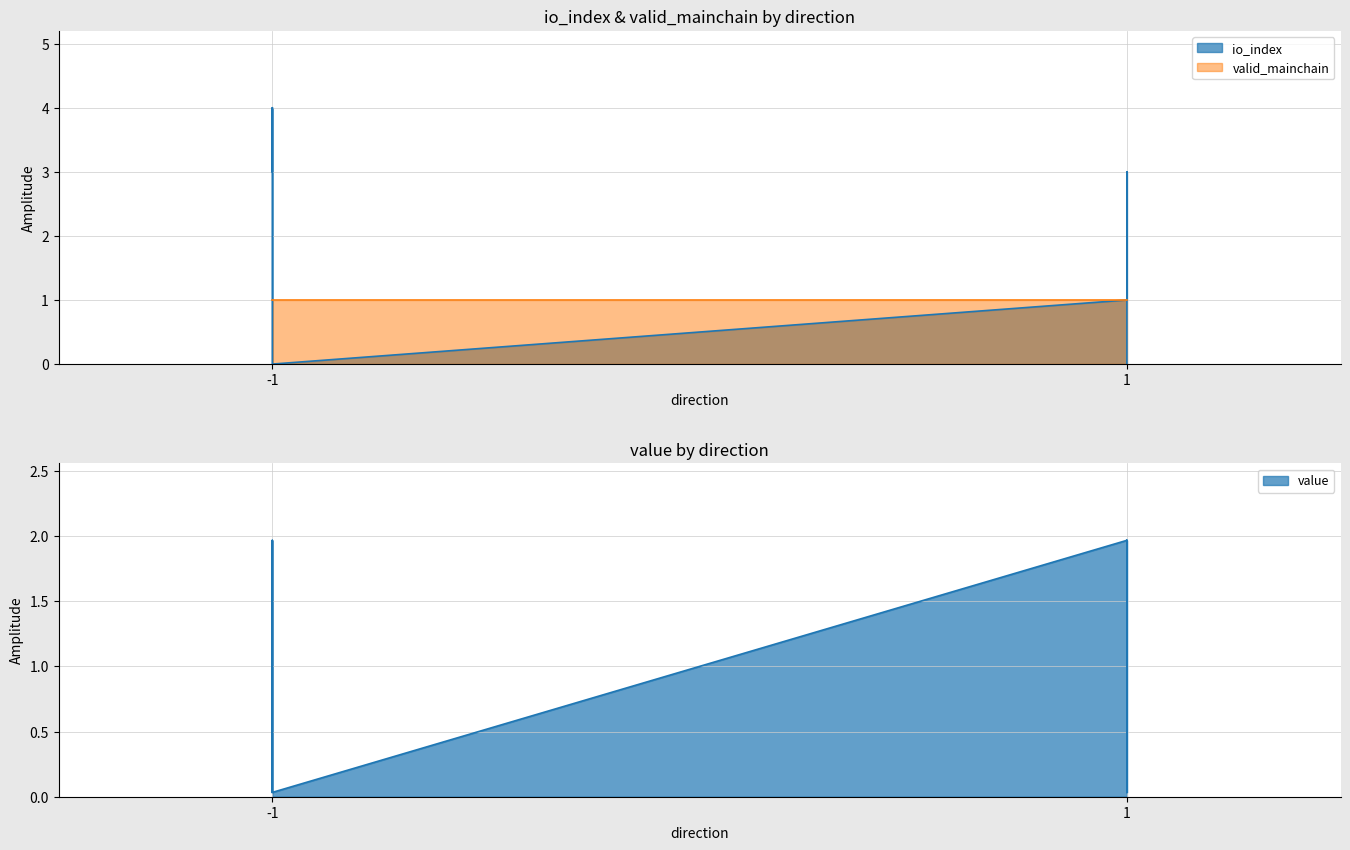

Which series ends up on top after the final intersection of io_index and value?

value